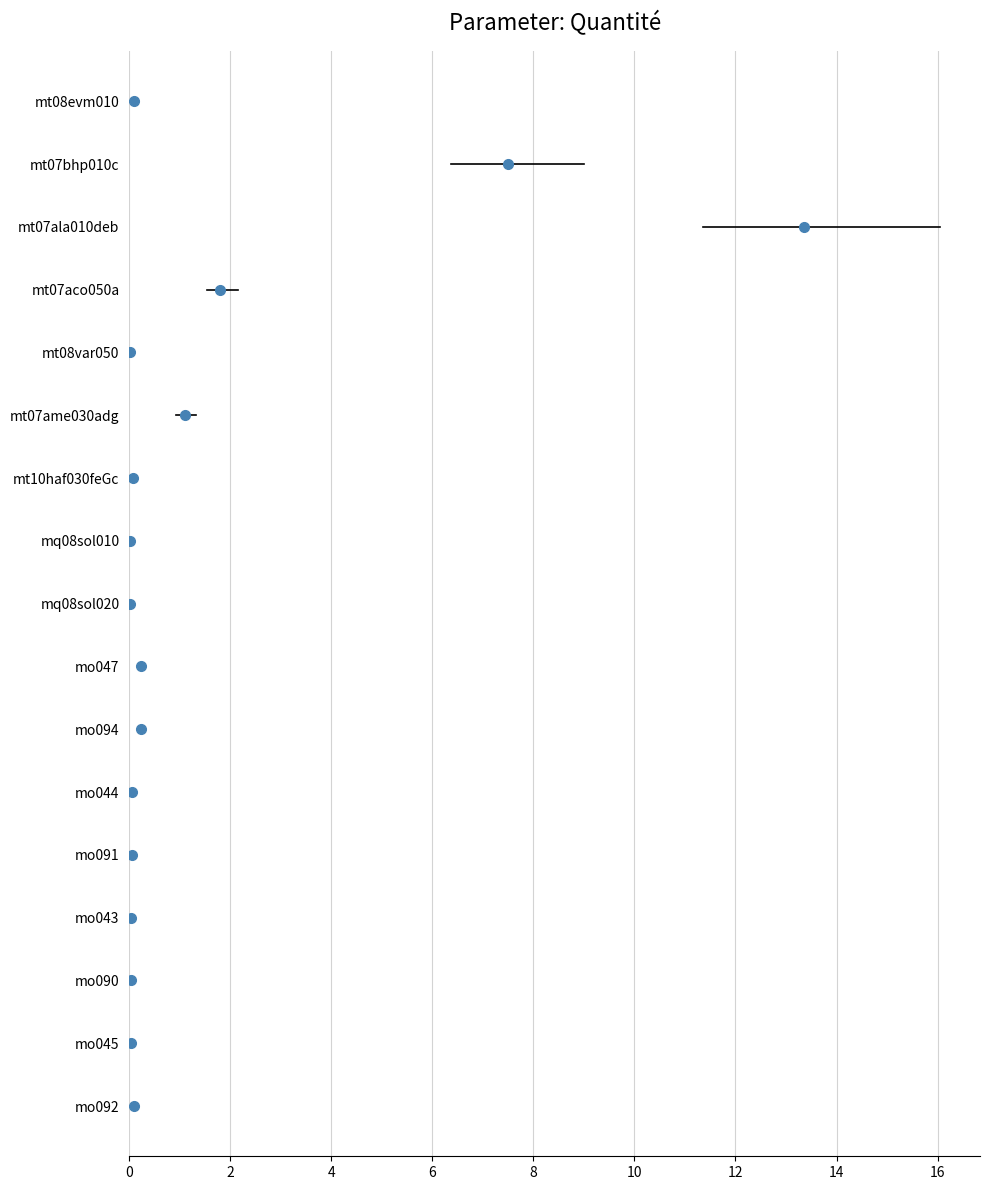

What is the approximate value at mo094?

0.2